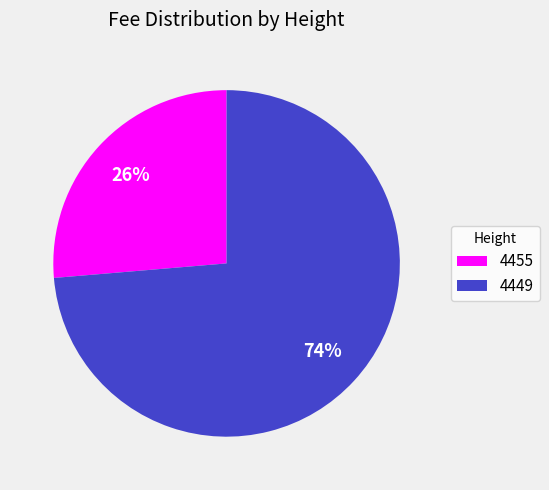

To the nearest percent, what percentage of the pie is 4449?

74%